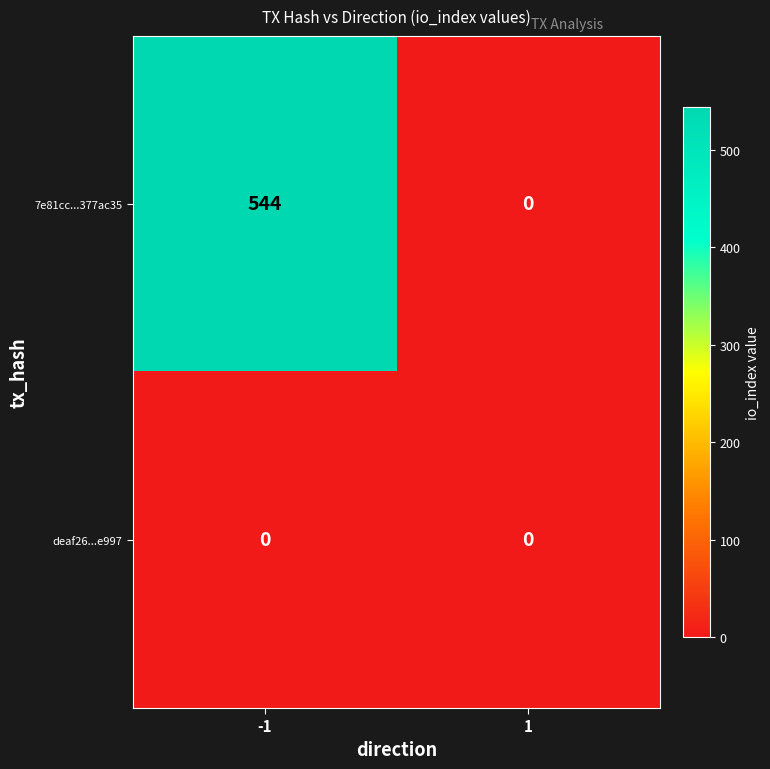

What is the spread (max minus min) of values at -1?

544